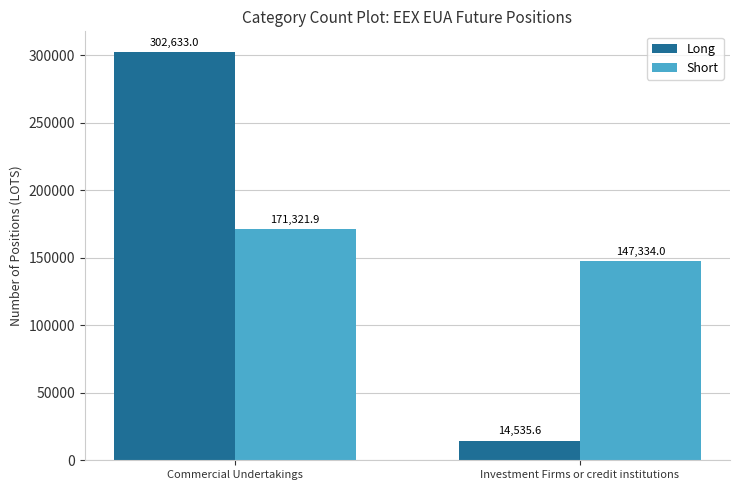

Is the value of Short at Investment Firms or credit institutions greater than the value of Long at Commercial Undertakings?

No